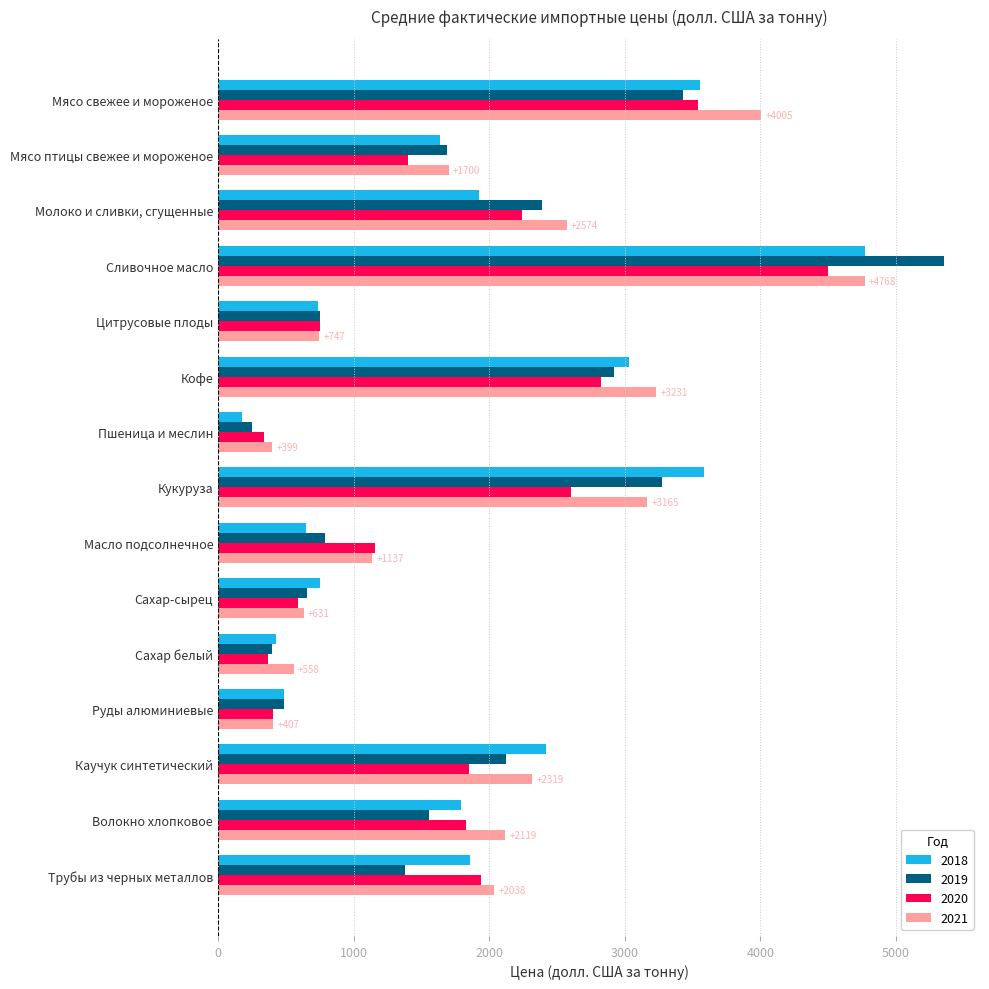

What is the sum of the 2021 values at Волокно хлопковое and Каучук синтетический?

4438